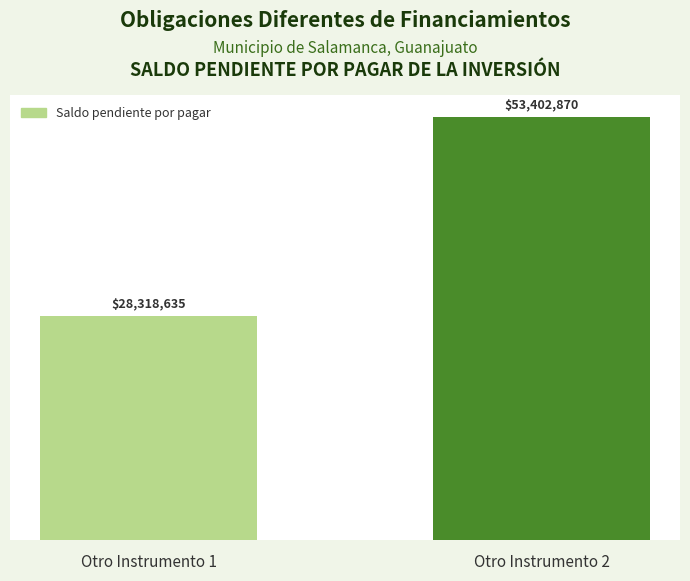

List the labels in order of value, smallest first.

Otro Instrumento 1, Otro Instrumento 2